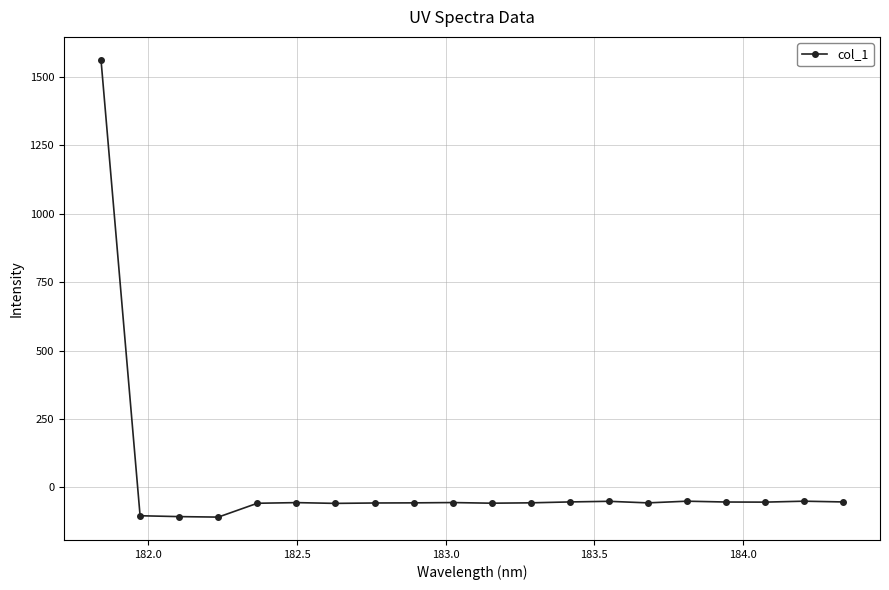

True or false: there are more than 2 points higher than both neighbors.

True